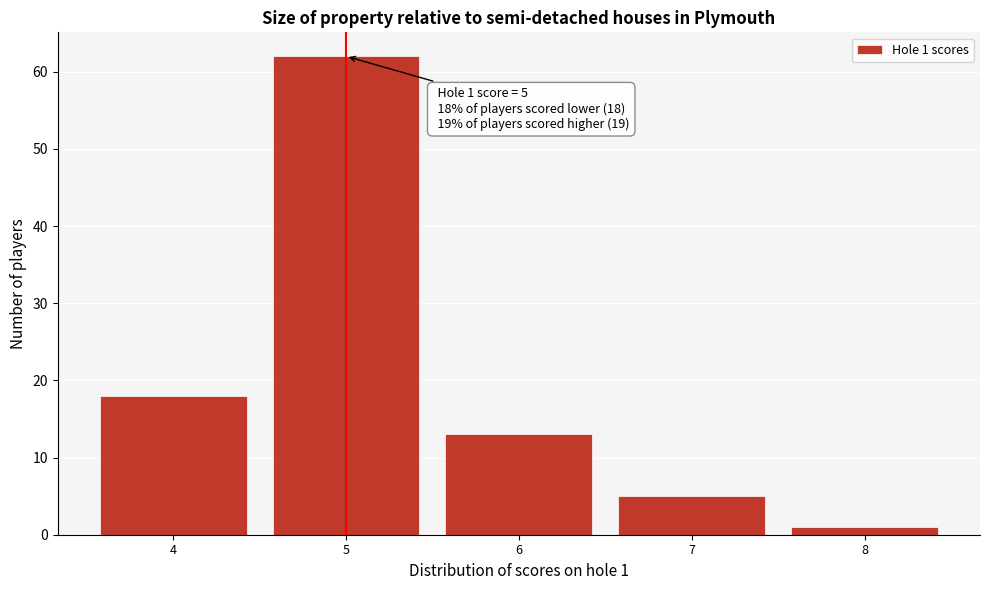

Which range on the x-axis has the tallest bar?

4.5 to 5.5